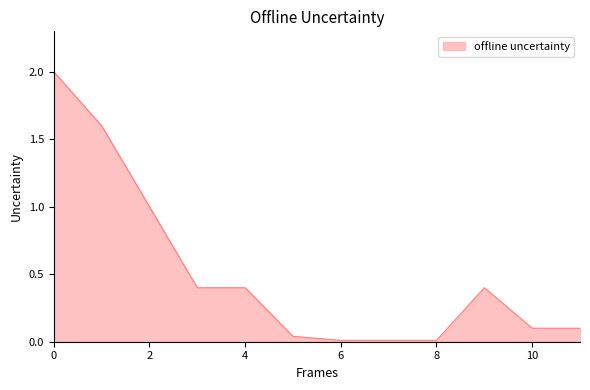

What is the difference between the maximum and minimum values?

2.0